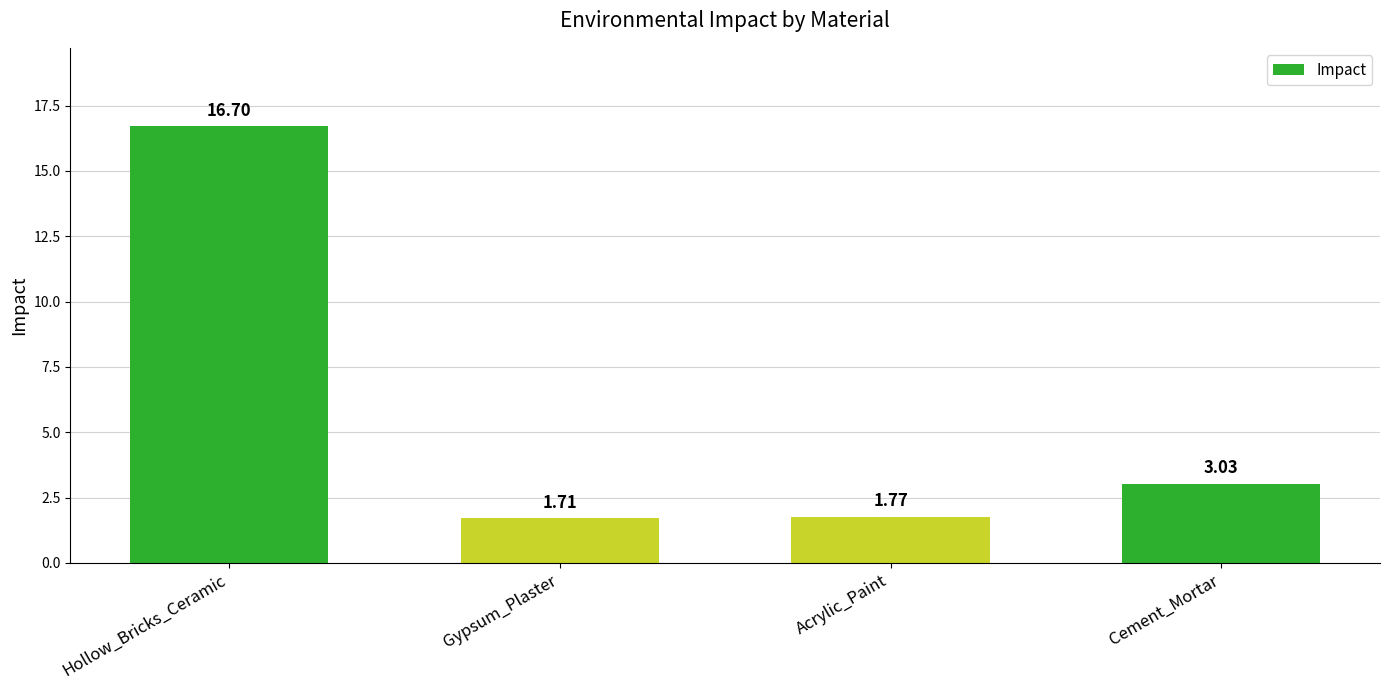

Is it true that the value at Cement_Mortar is 1.3?

False